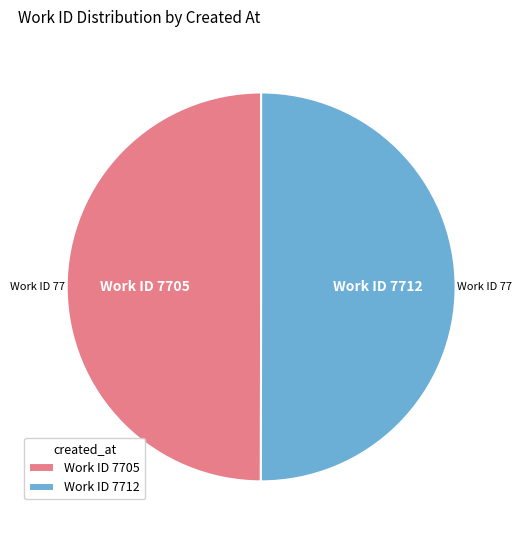

How many segments does this pie chart have?

2